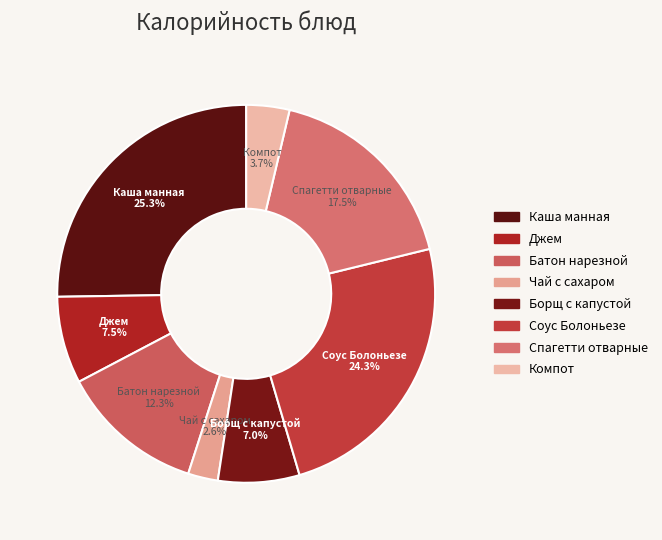

Count the number of slices in the pie.

8